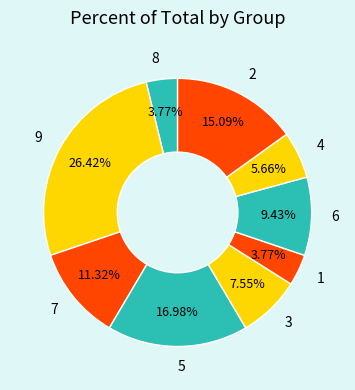

How many segments does this pie chart have?

9